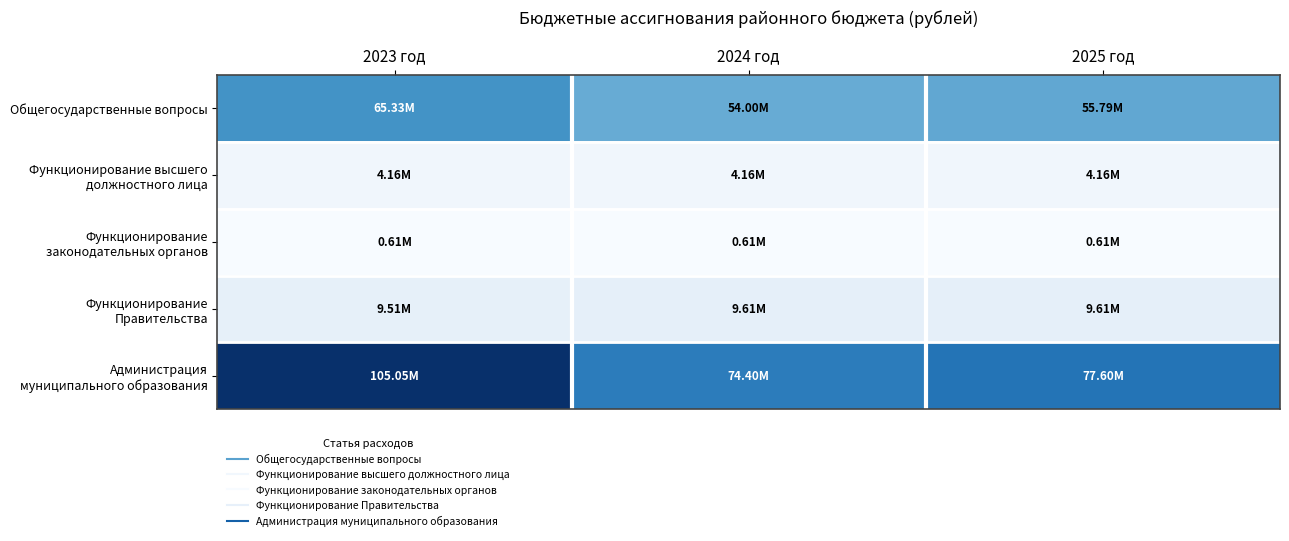

Between 2023 год and 2025 год, which is larger?

2023 год